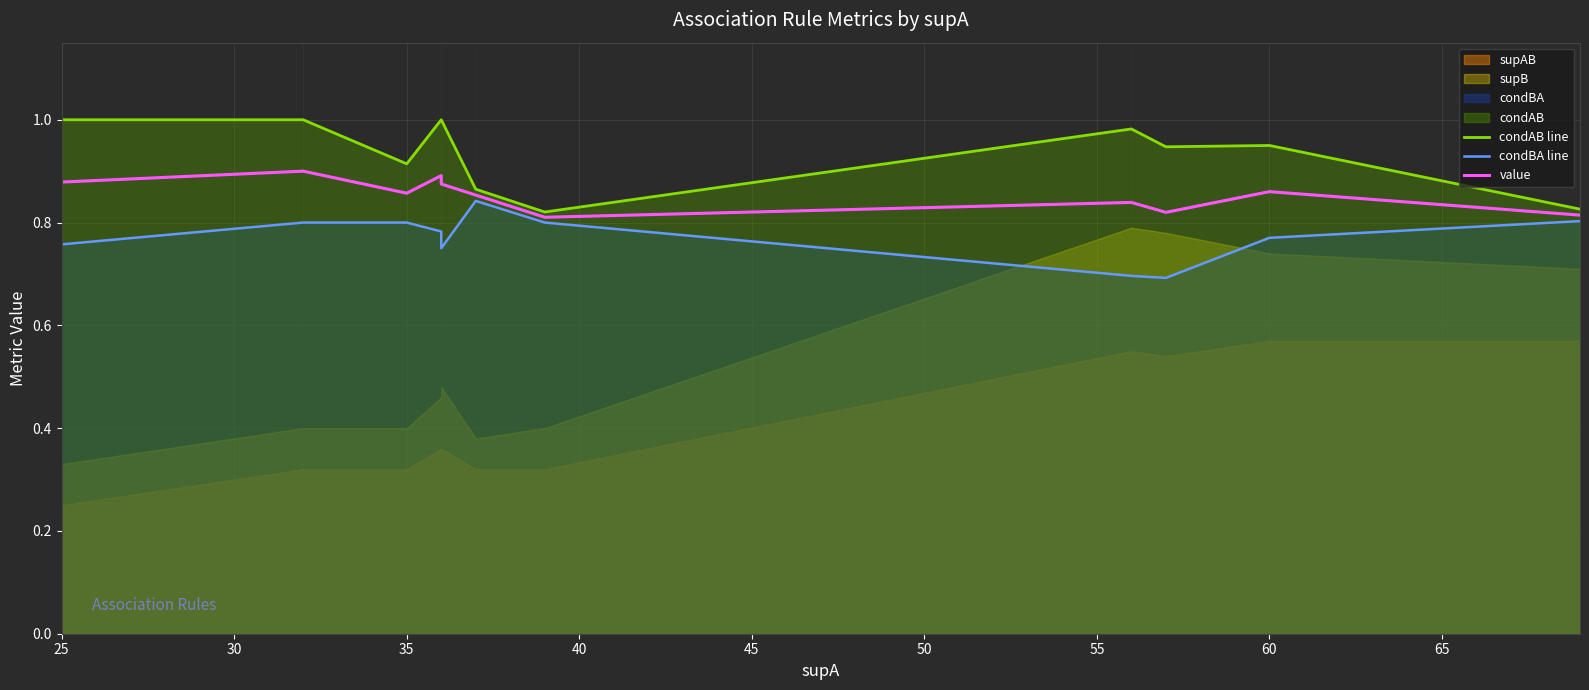

How many interior local valleys does the condBA line series have?

2